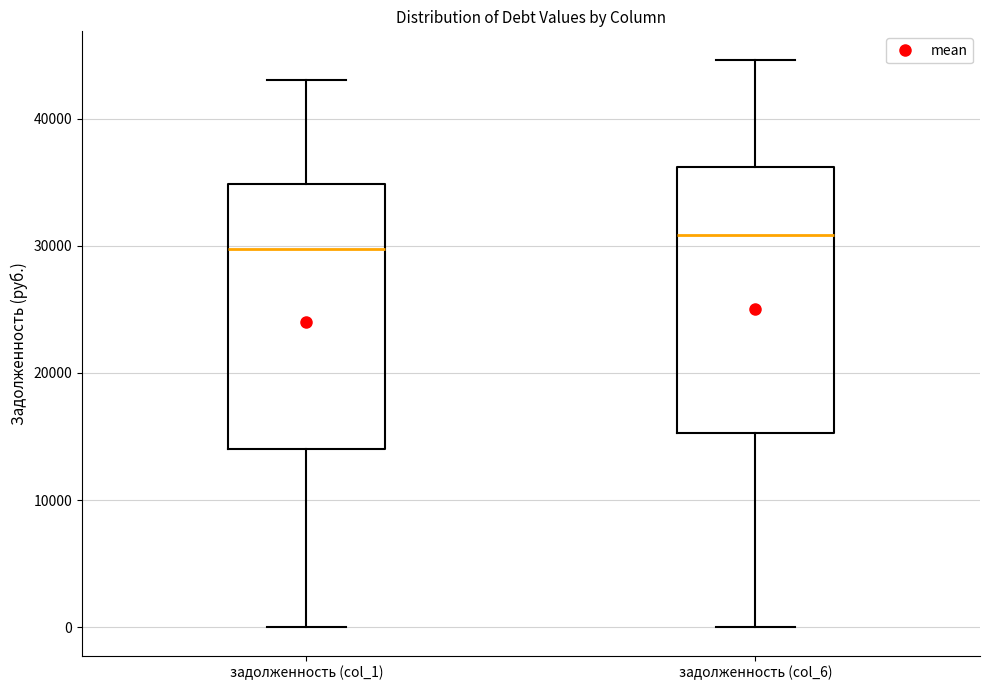

Where does the lower whisker of the box for задолженность (col_6) end on the y-axis? The values are not printed on the chart, so give them approximately, as read against the axis.

0